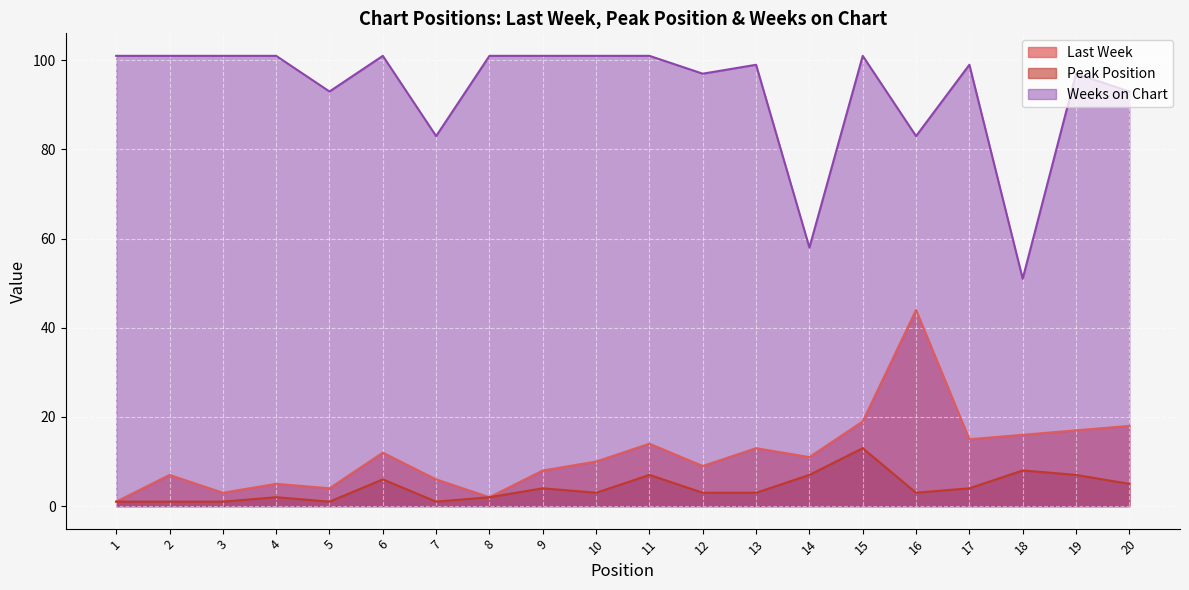

At which label does Weeks on Chart reach its minimum?

18